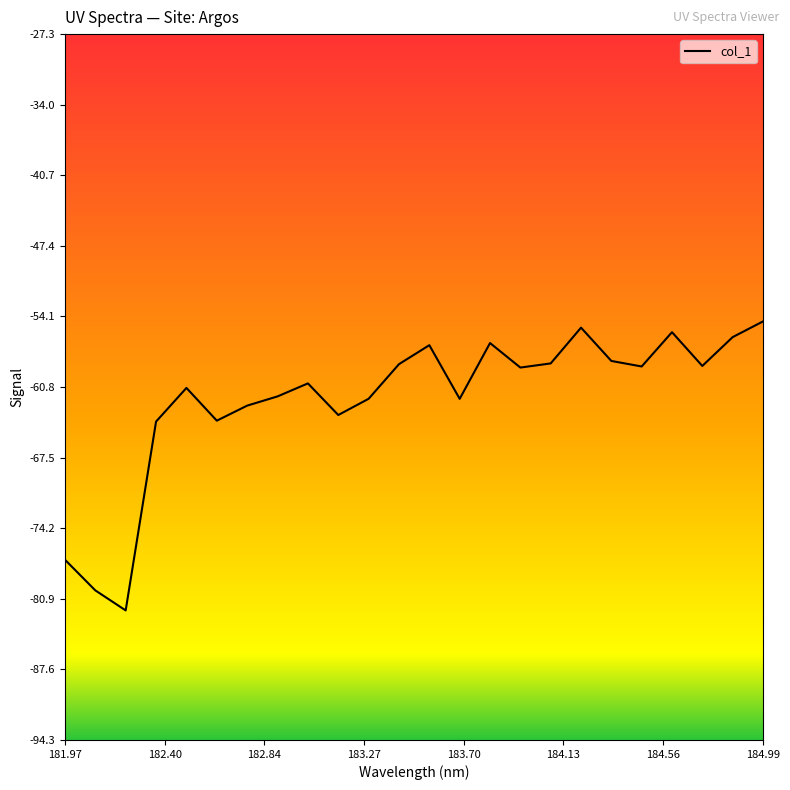

What is the average value?

-61.9